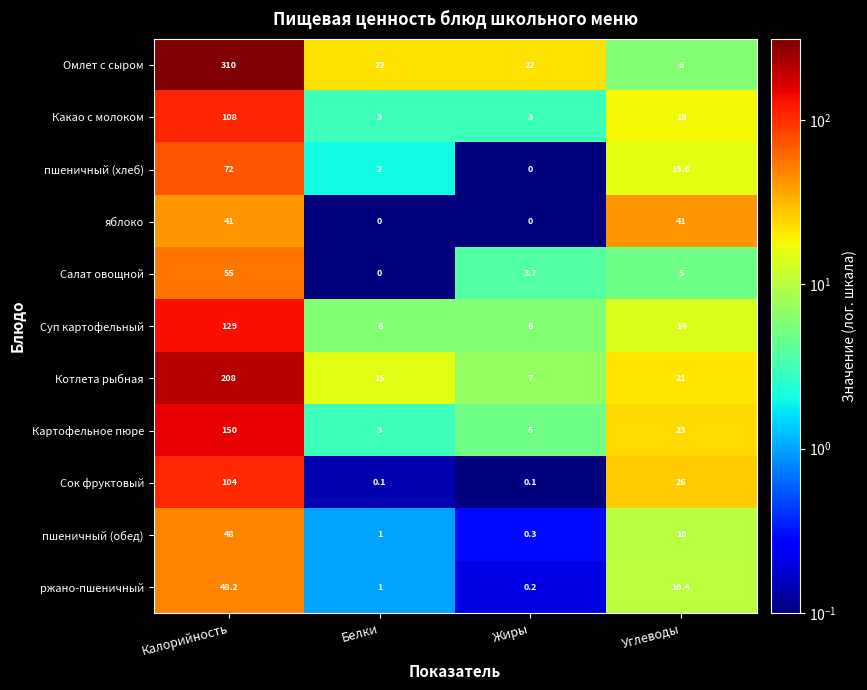

What is the total value across all series at Углеводы?

190.0